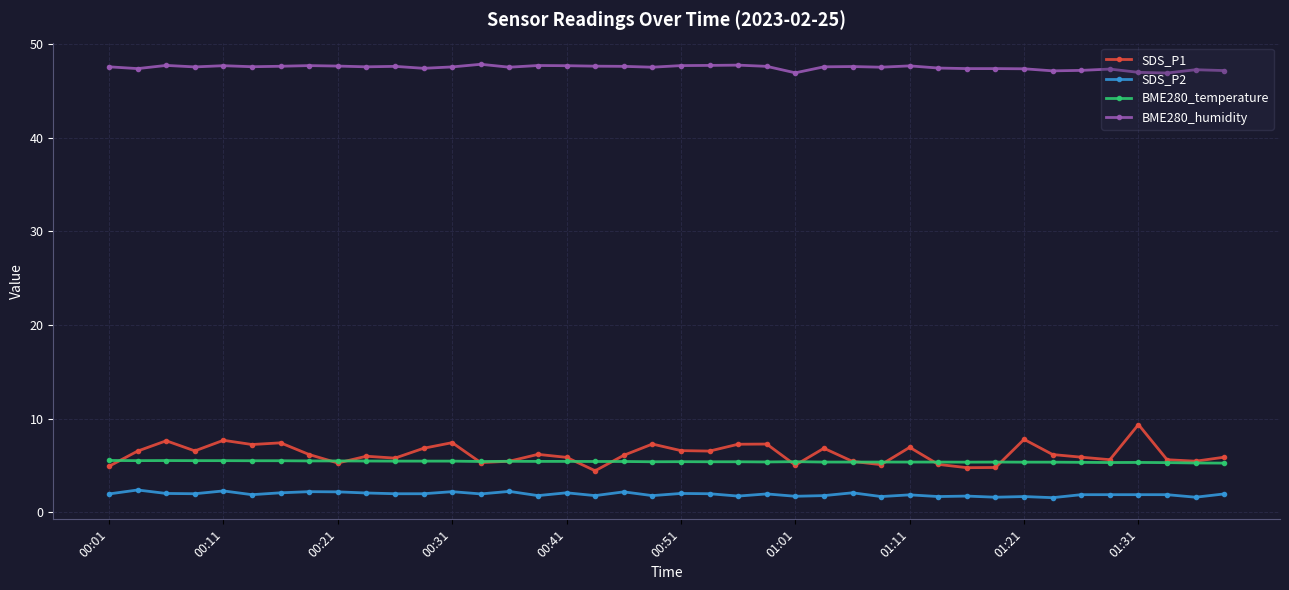

Rank the series by their maximum value, from lowest to highest.

SDS_P2, BME280_temperature, SDS_P1, BME280_humidity